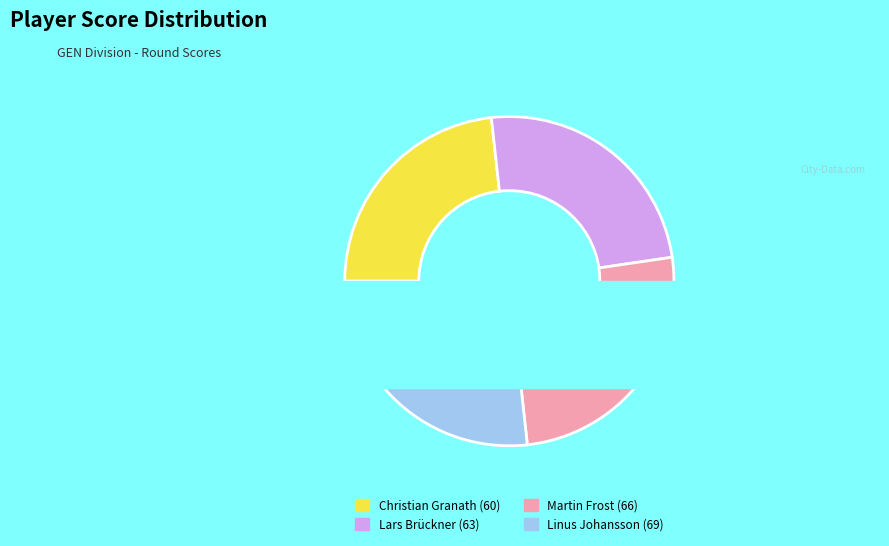

Is it true that Linus Johansson (69) is 20% of the pie?

False